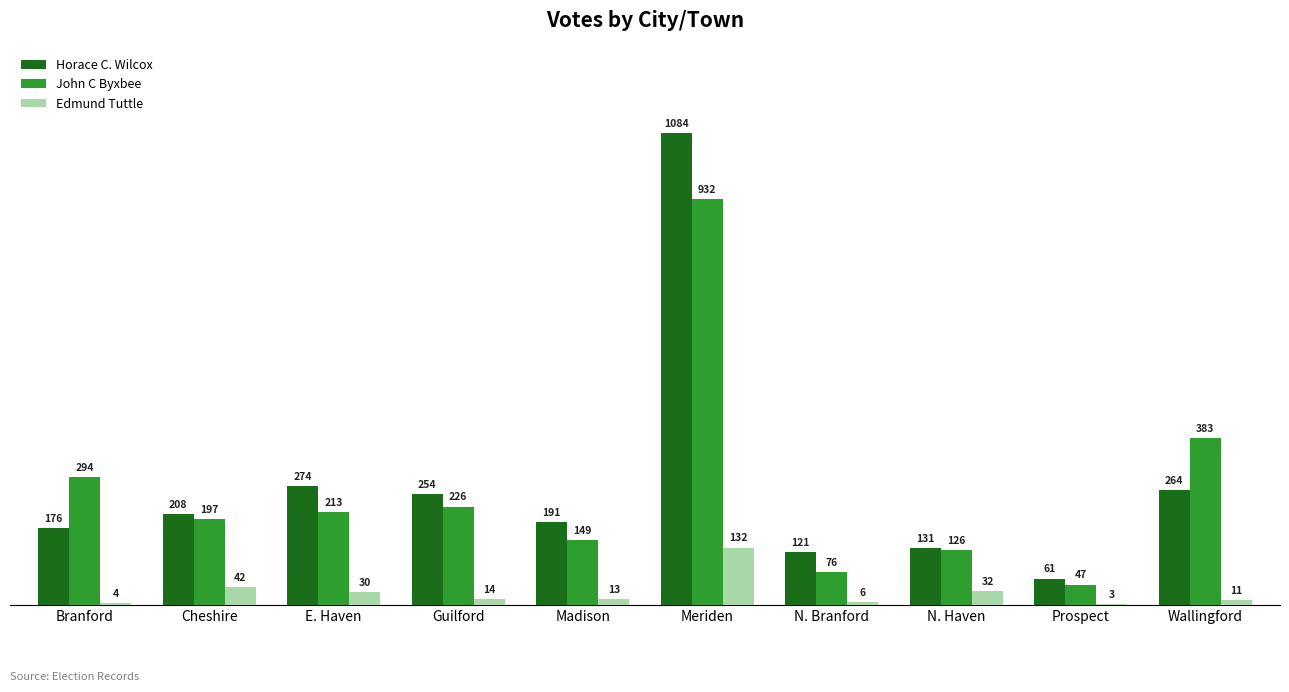

Is the value of Edmund Tuttle at Branford greater than the value of John C Byxbee at Branford?

No